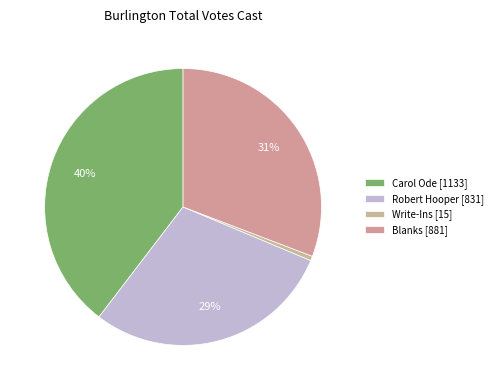

Count the number of slices in the pie.

4